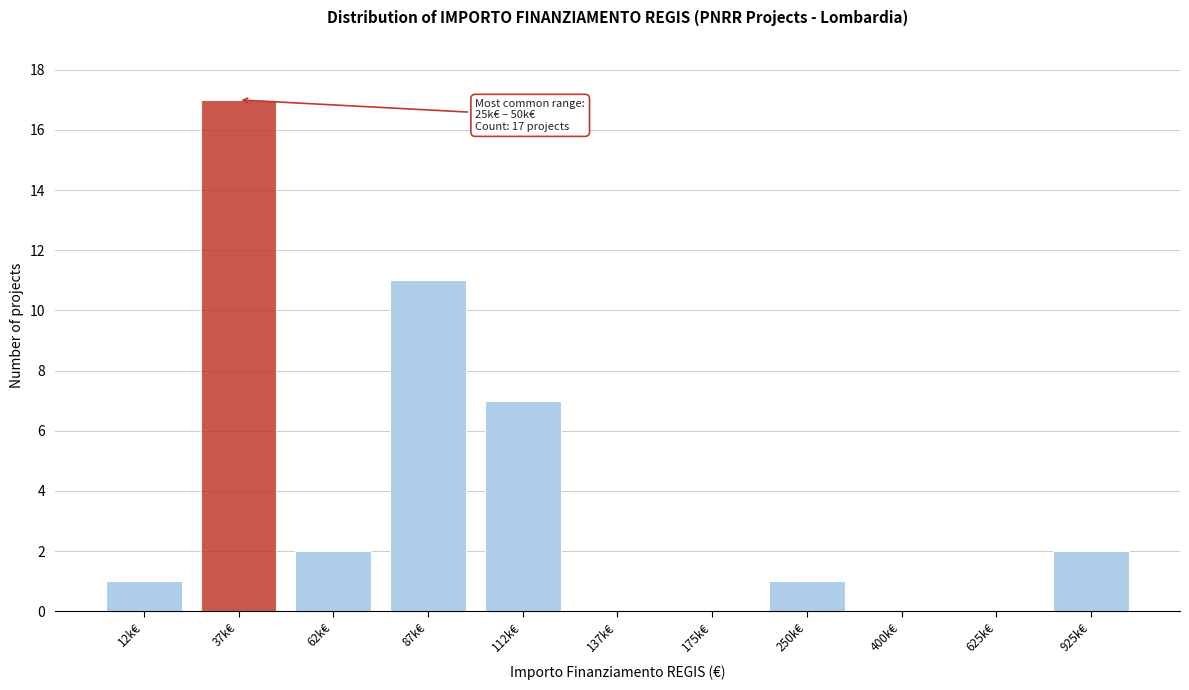

Reading left to right, transcribe all the data shown in this chart.

12k€=1	37k€=17	62k€=2	87k€=11	112k€=7	137k€=0	175k€=0	250k€=1	400k€=0	625k€=0	925k€=2